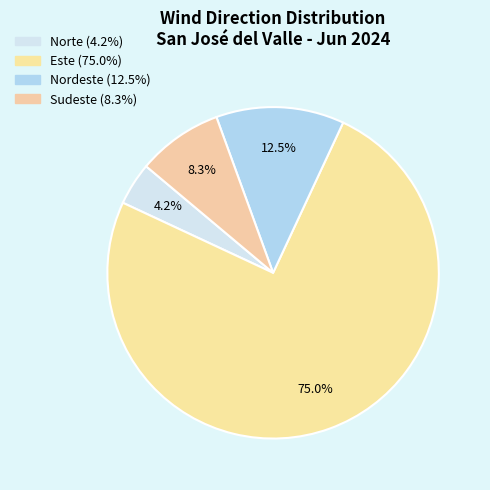

To the nearest percent, what is the average slice percentage?

25%